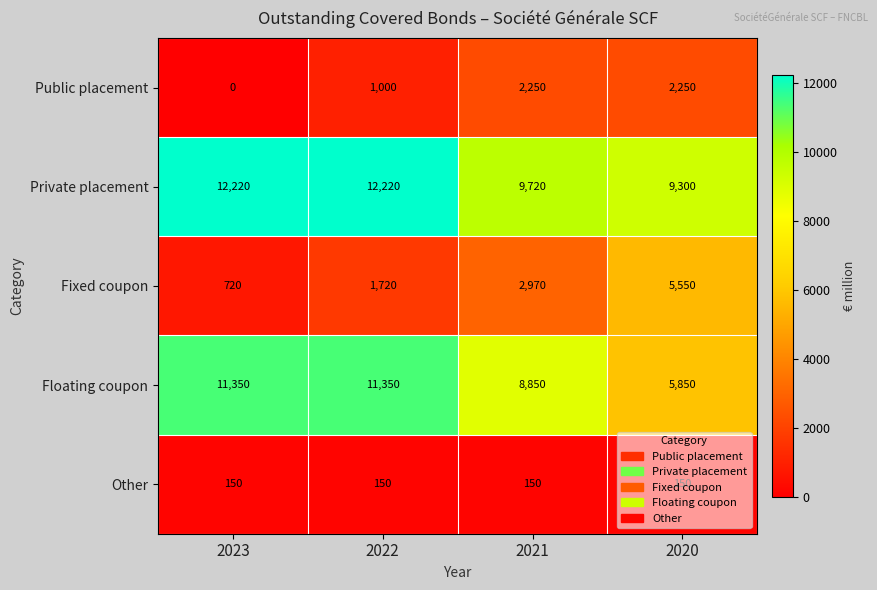

Is it true that Private placement equals 2724 at 2021?

False